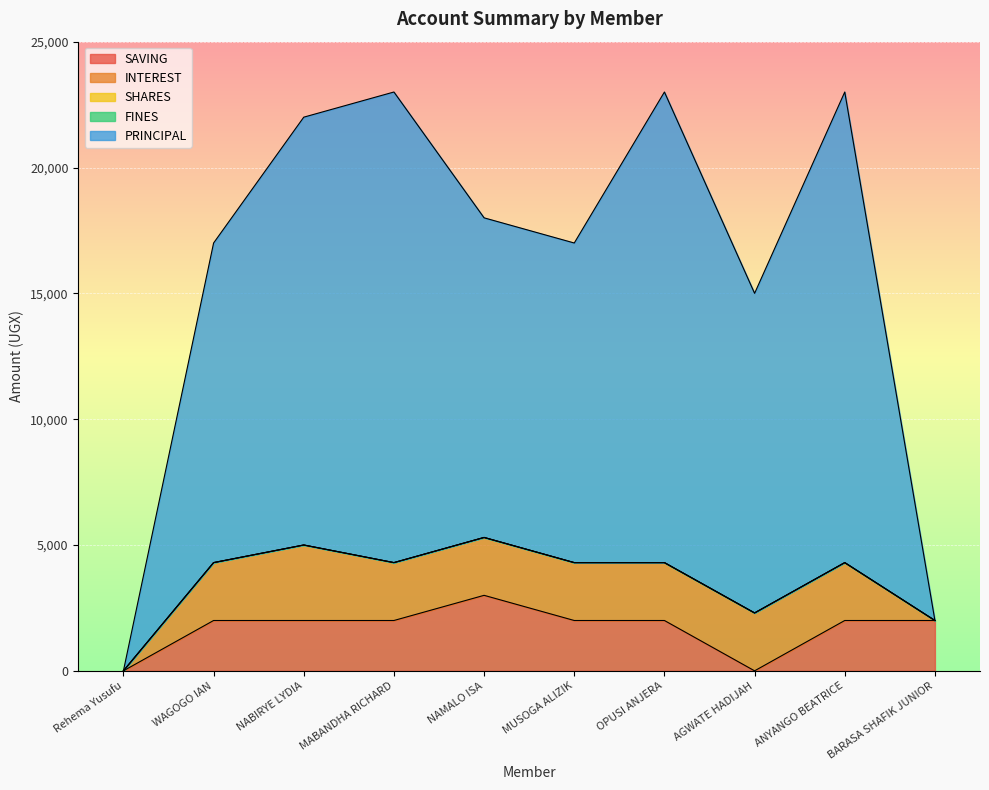

What is the maximum value shown in the chart?

18700